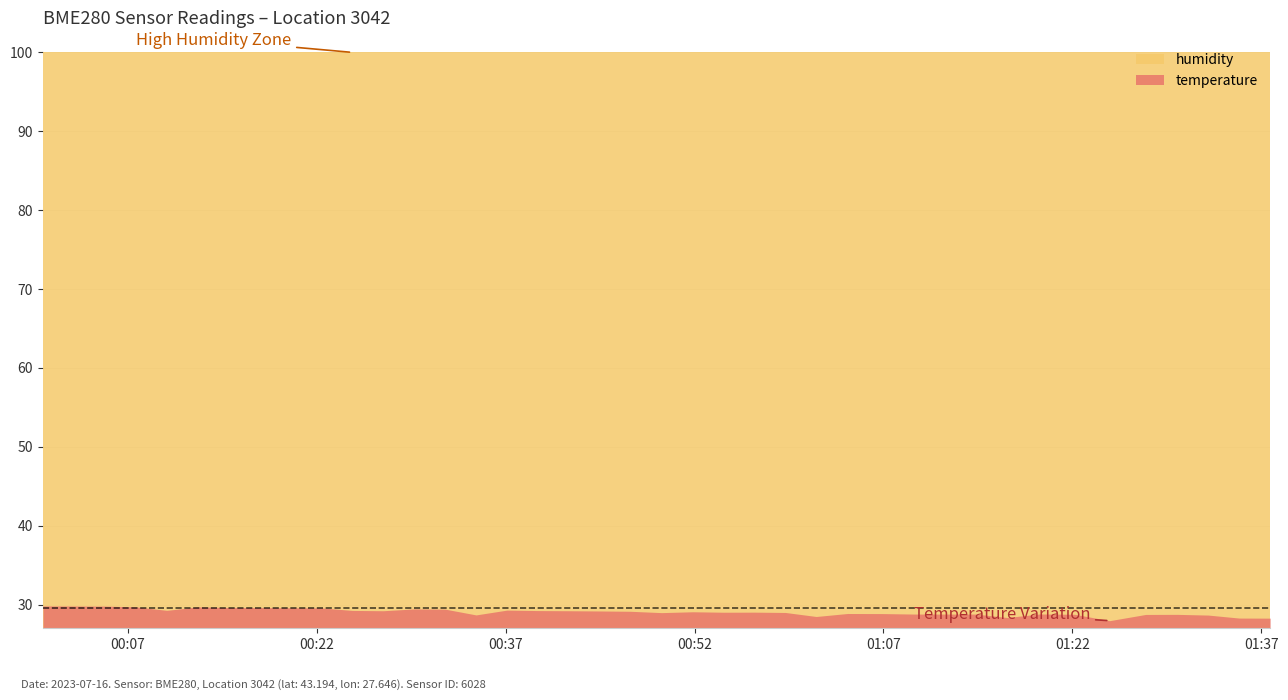

What is the value of the humidity point at the 19th from the left?

100.0